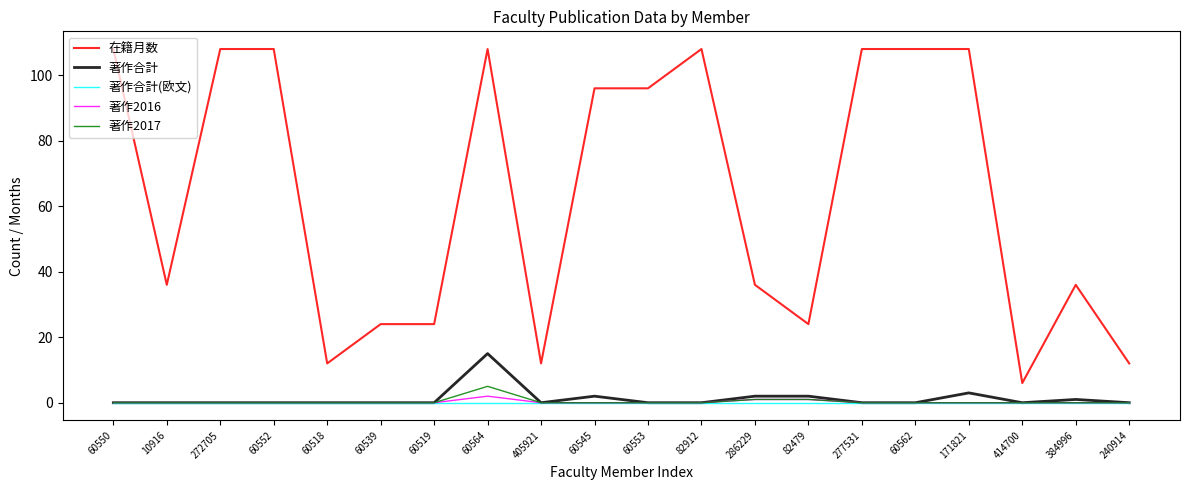

True or false: 在籍月数 and 著作合計(欧文) cross at least once.

False